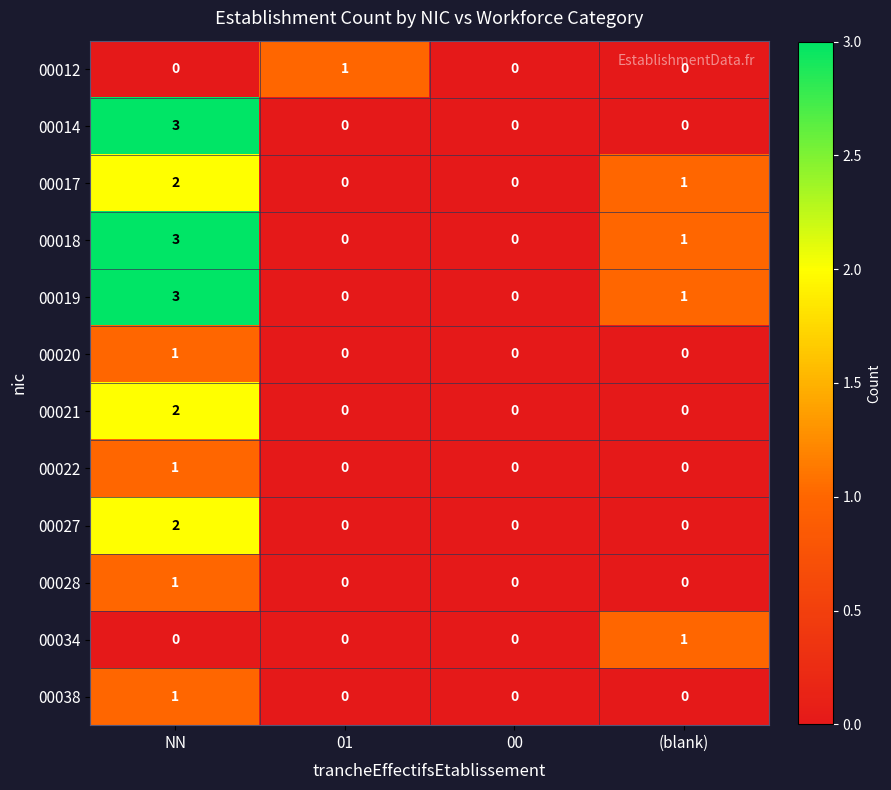

What is the total value across all series at NN?

19